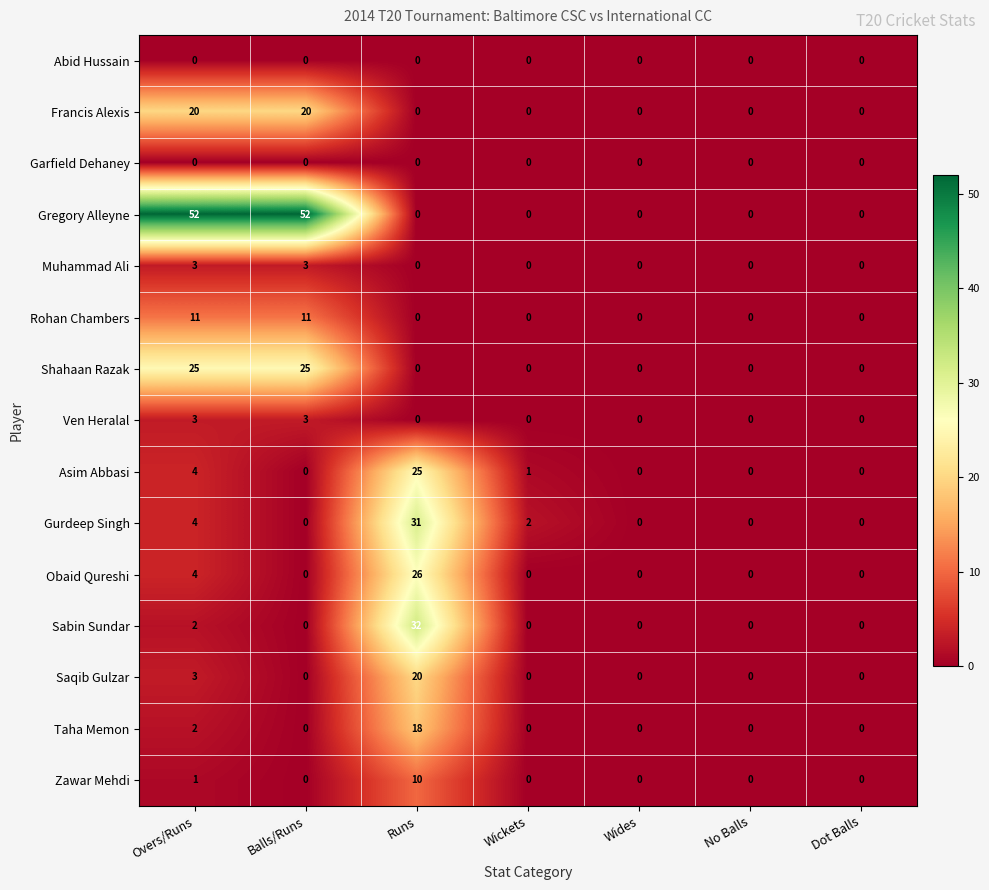

What is the difference between the second highest and second lowest values in the Shahaan Razak series?

25